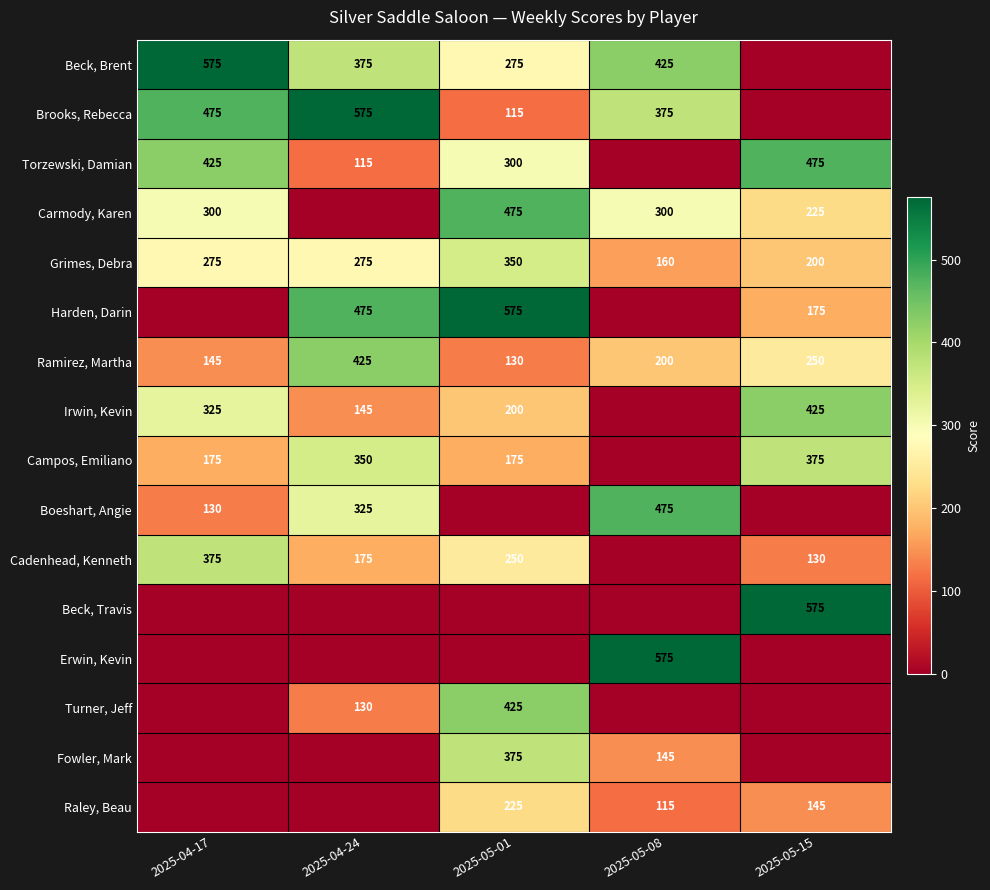

What is the difference between the second highest and second lowest values in the Harden, Darin series?

475